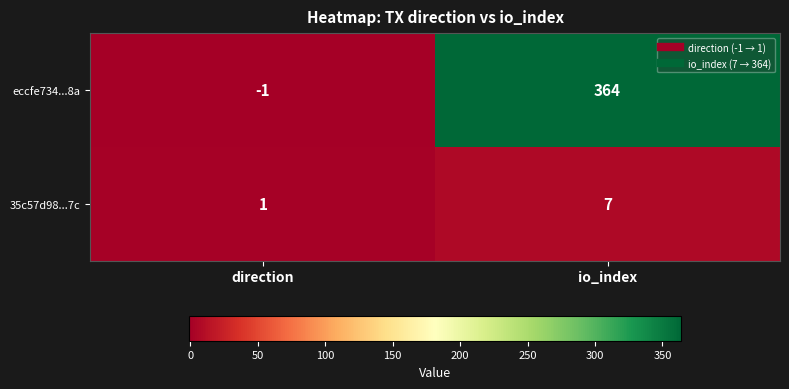

Reading left to right, what are all the values shown in this chart?

eccfe734...8a: direction=-1	io_index=364
35c57d98...7c: direction=1	io_index=7